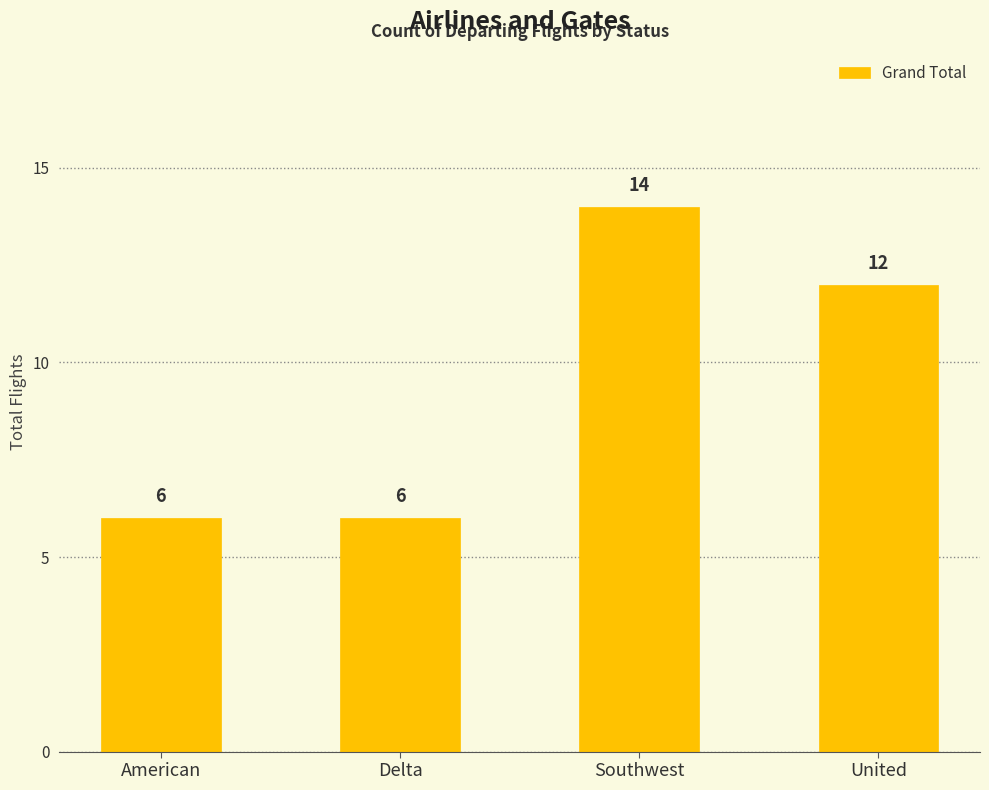

How many data points does each series have?

4